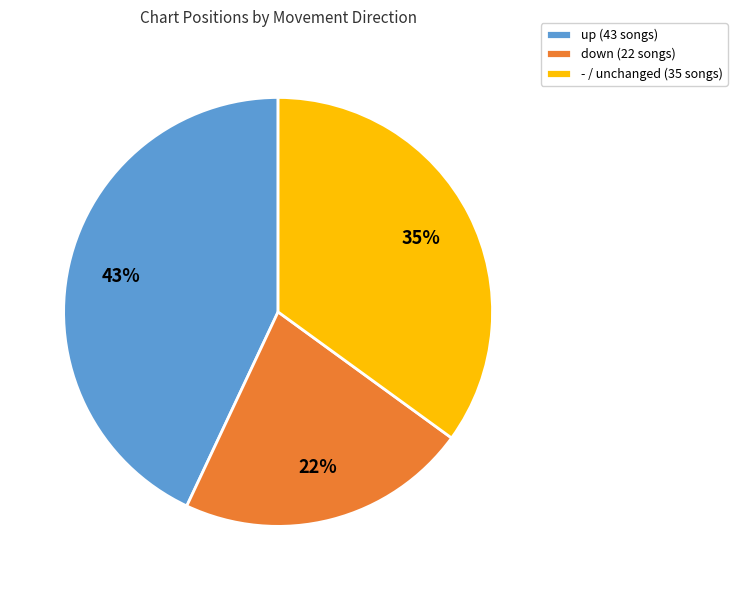

Combined, do up and - account for over 50%?

Yes